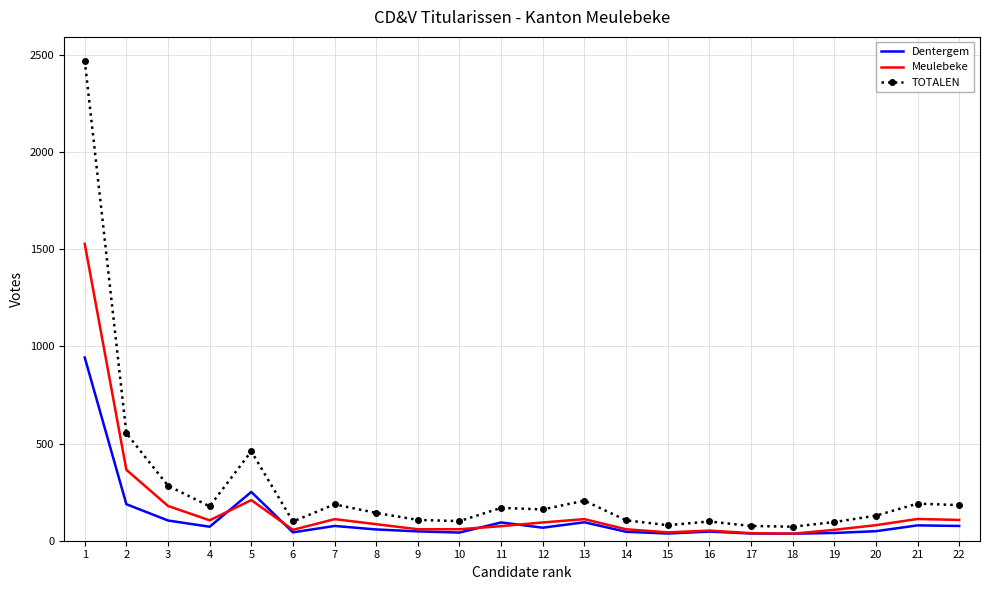

The value of TOTALEN at 4 is 177. True or false?

True